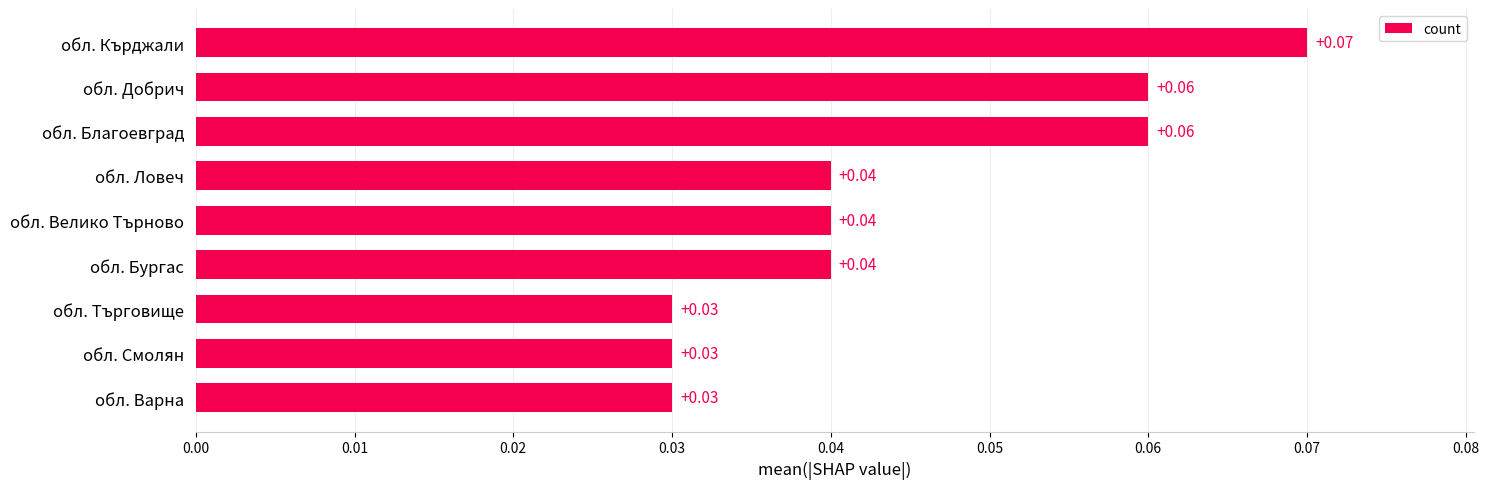

What is the sum of all values?

0.4